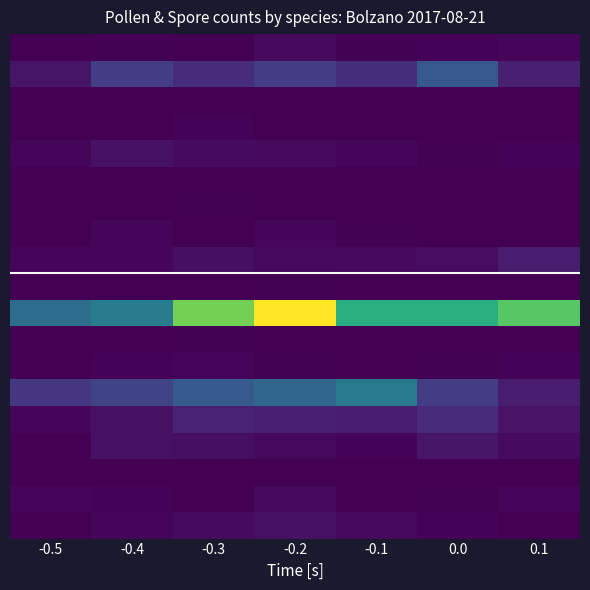

Which category has the highest value across all series?

-0.2